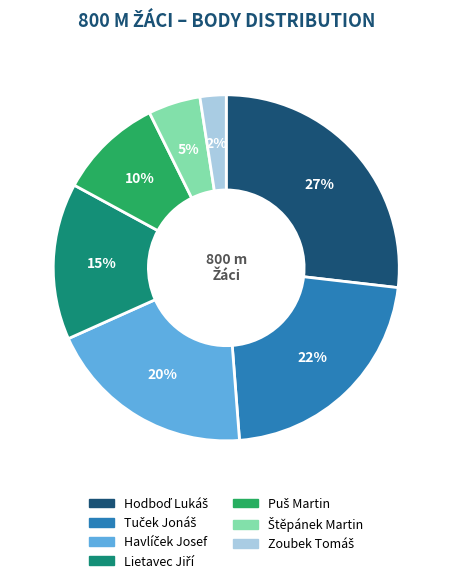

Count the number of slices in the pie.

7